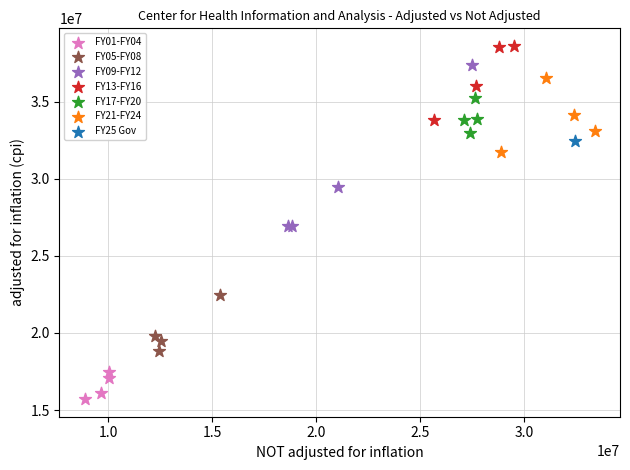

What are all the series names shown in the legend?

FY01-FY04, FY05-FY08, FY09-FY12, FY13-FY16, FY17-FY20, FY21-FY24, FY25 Gov